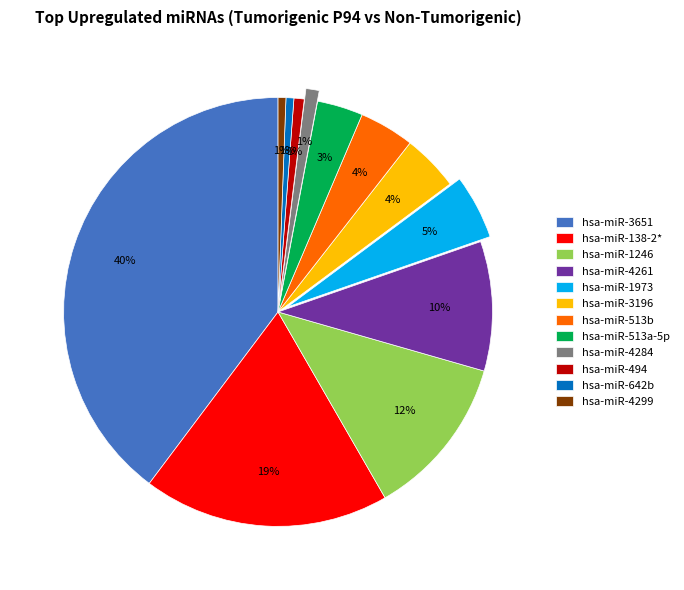

Do hsa-miR-642b and hsa-miR-3651 together represent more than half of the pie?

No